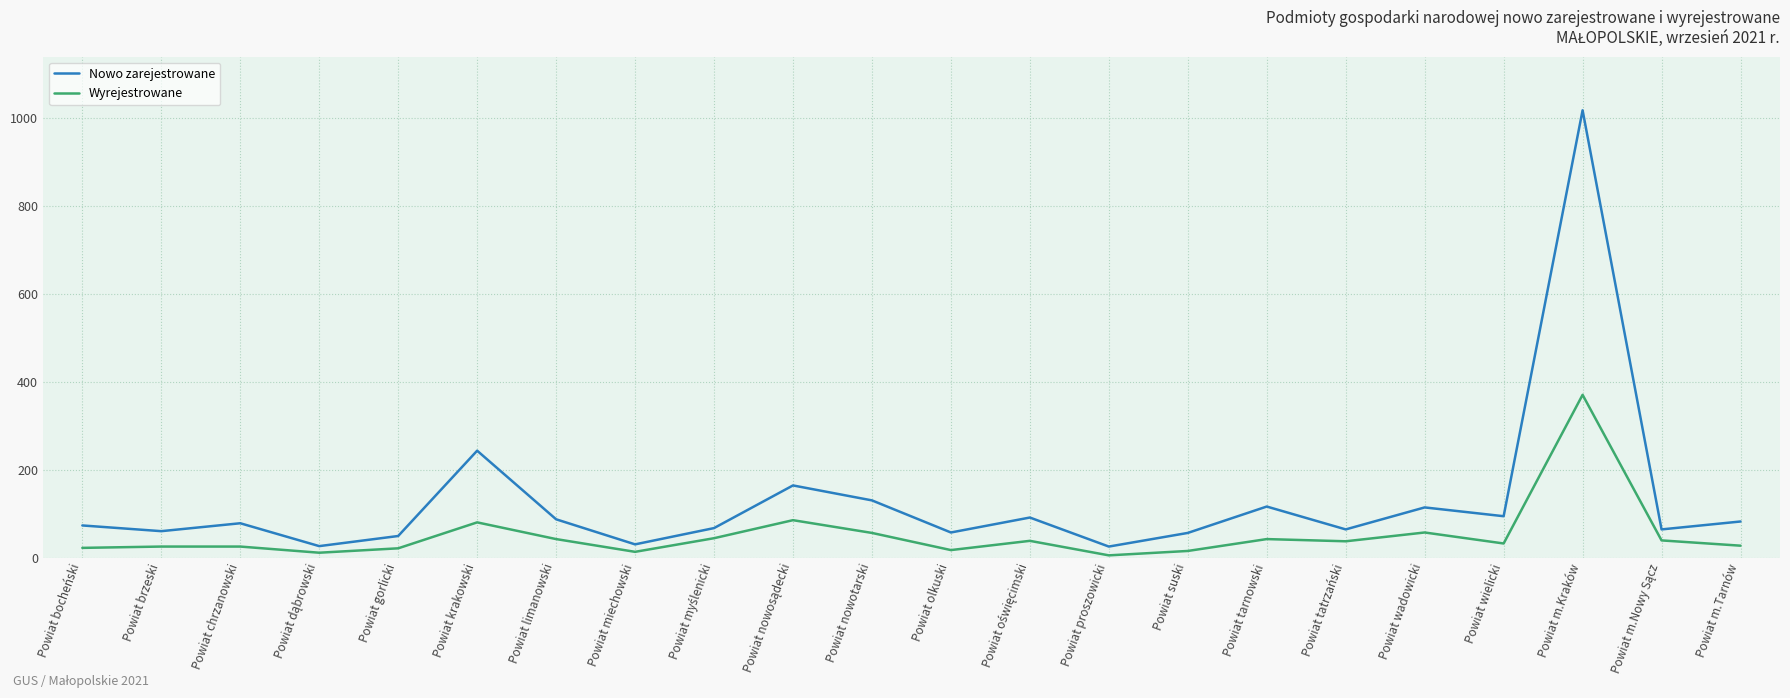

How many interior local peaks does the Nowo zarejestrowane series have?

7